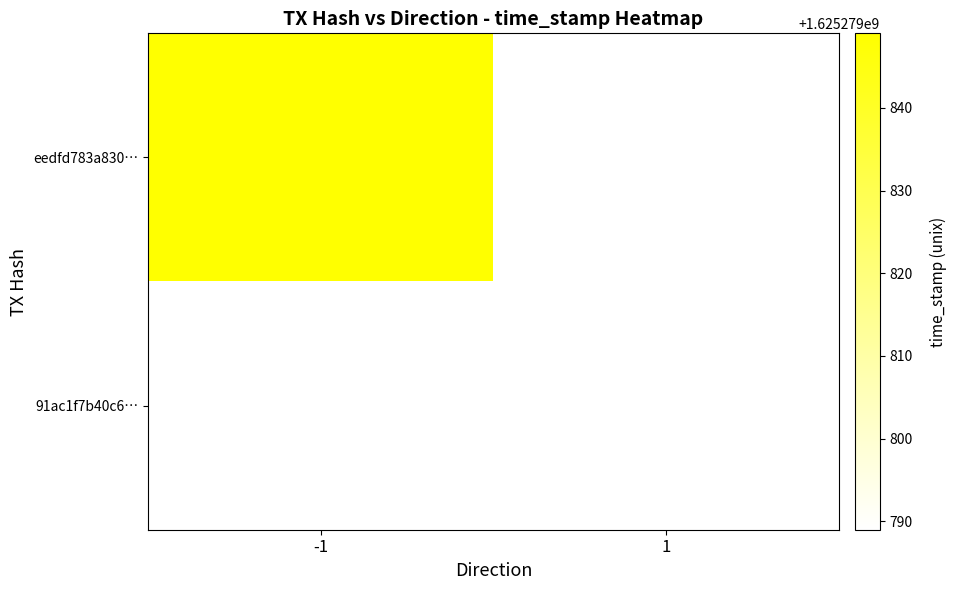

Reading left to right, extract all data points from this chart.

eedfd783a830bb9fcfeaf3c0904149611f7b8ac: direction=-1	time_stamp=1625279849
91ac1f7b40c6afa2237f3acc019389d30ab3ed4: direction=1	time_stamp=1625279789